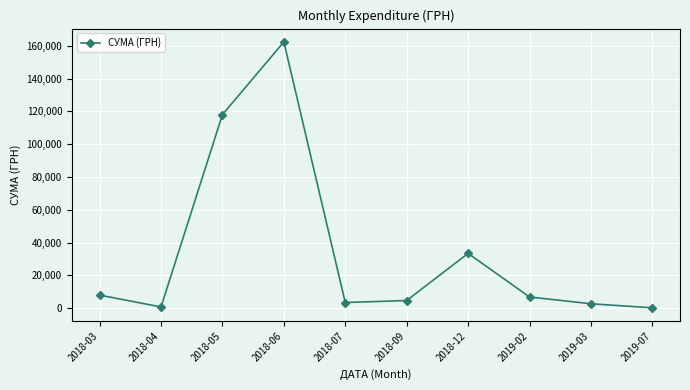

Which category has the highest value across all series?

2018-06